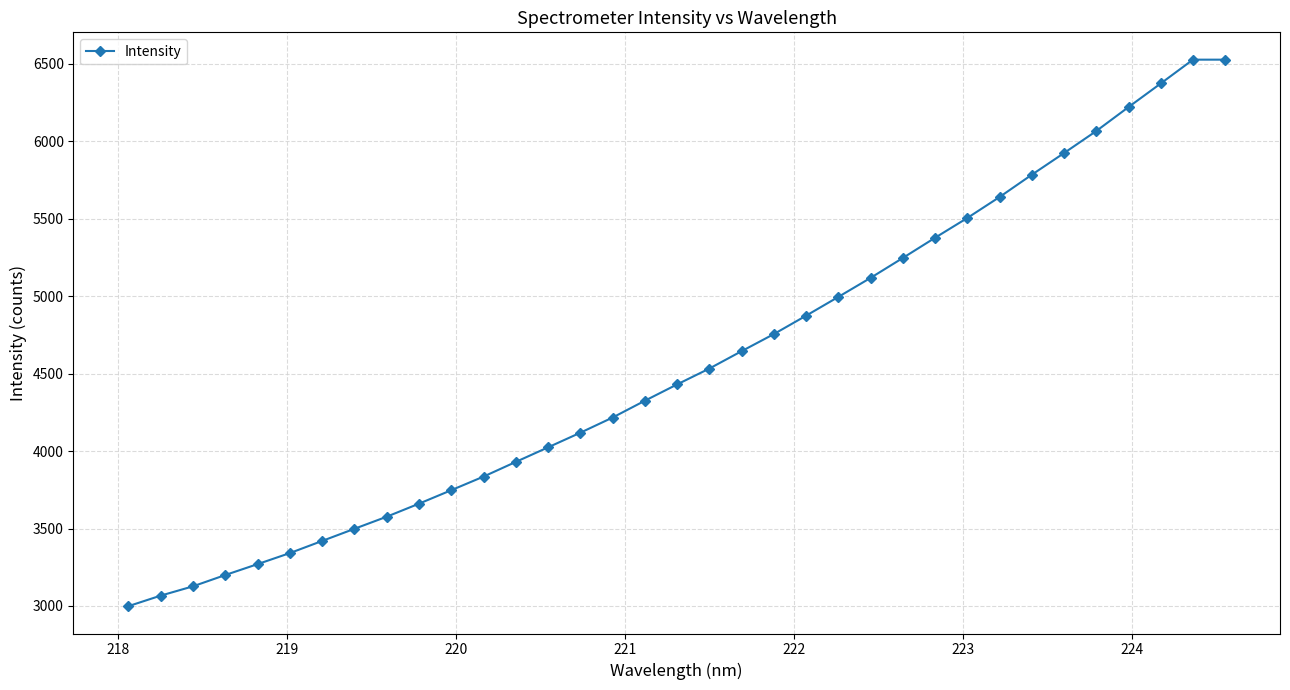

What is the minimum value shown in the chart?

2998.4